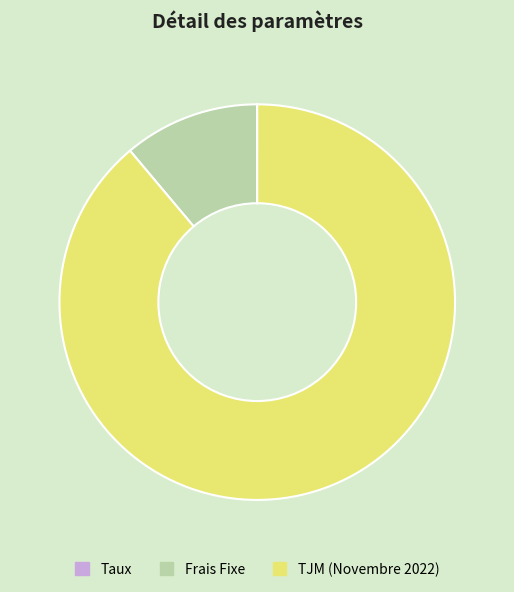

Is it true that Frais Fixe is 11% of the pie?

True